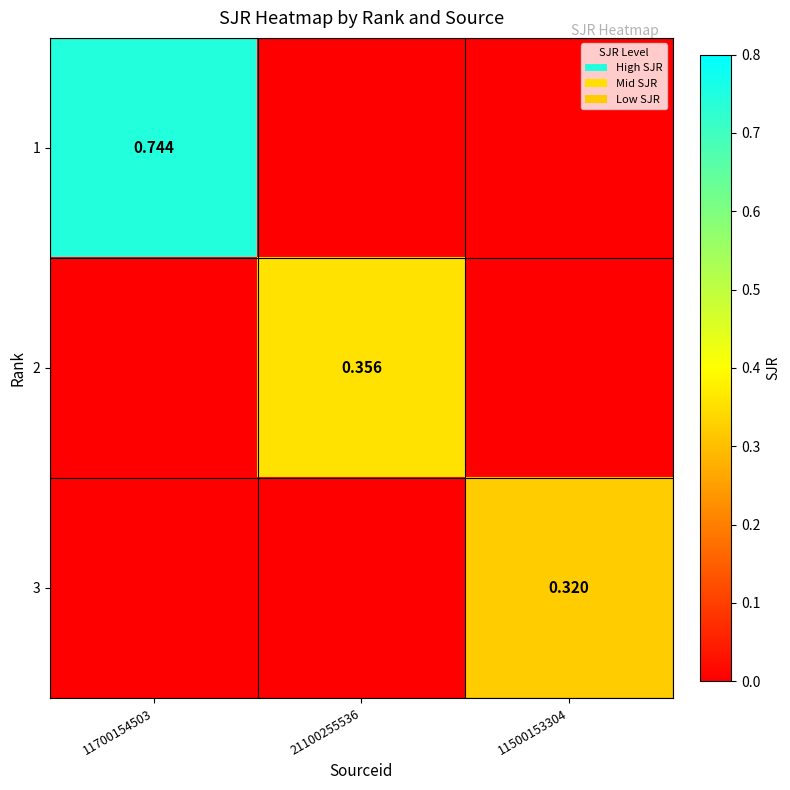

Which category has the lowest value across all series?

21100255536